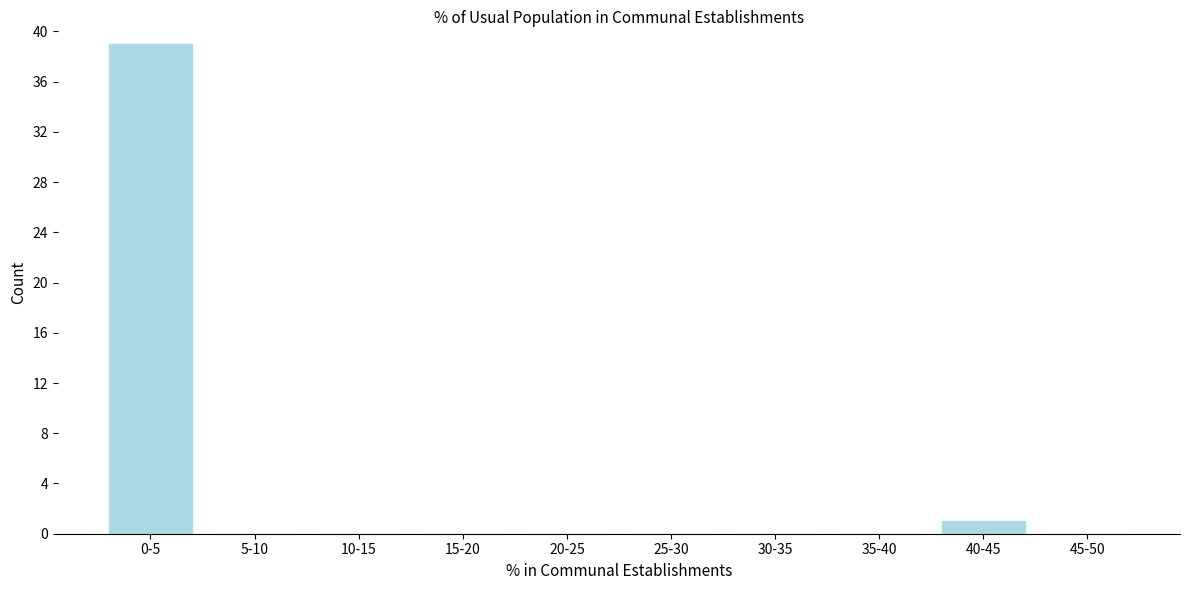

Reading right to left, transcribe all the data shown in this chart.

45-50=0	40-45=1	35-40=0	30-35=0	25-30=0	20-25=0	15-20=0	10-15=0	5-10=0	0-5=39